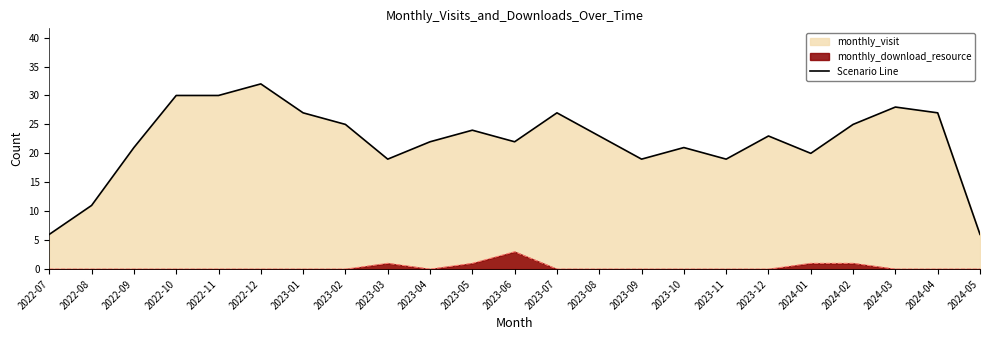

How many interior local valleys (lower than both neighbors) does the data have?

5